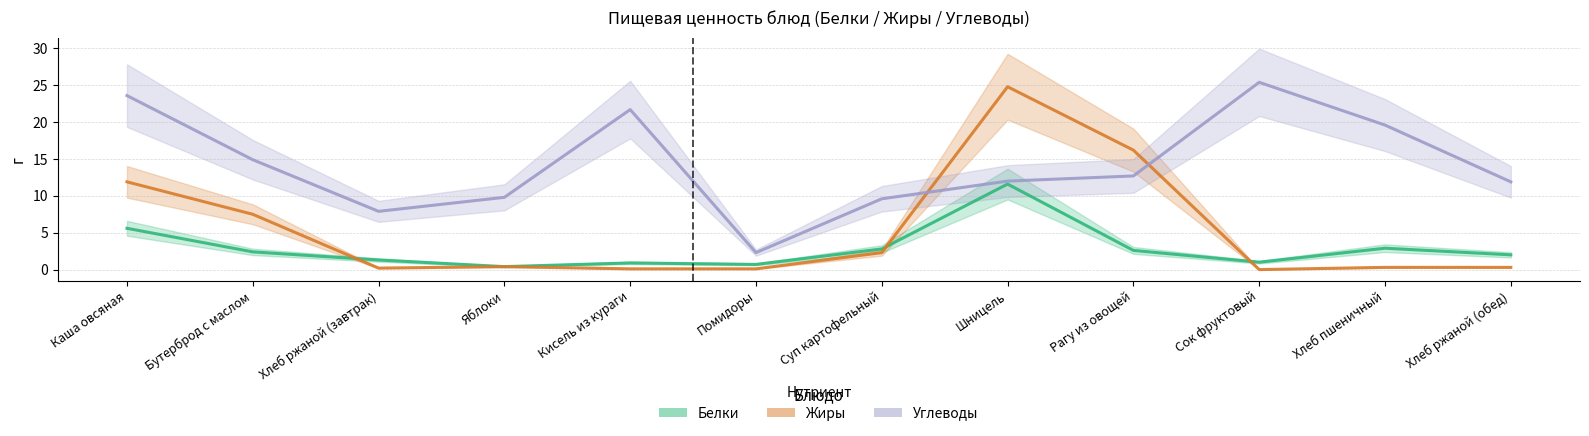

What position from the right is Хлеб пшеничный?

2